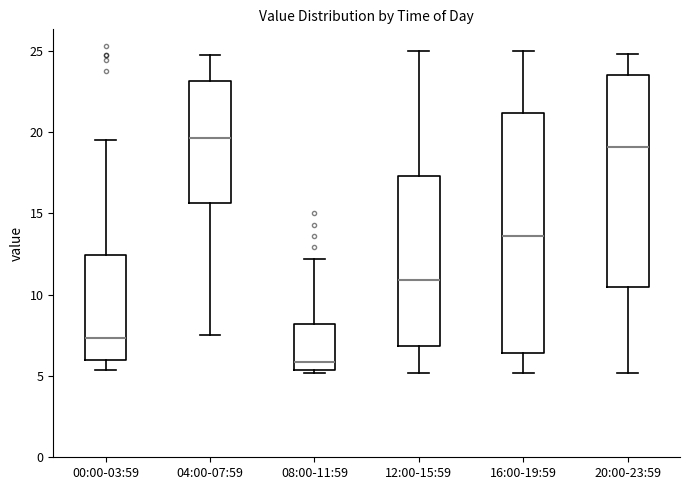

Which box is the tallest, from its lower edge to its upper edge?

16:00-19:59